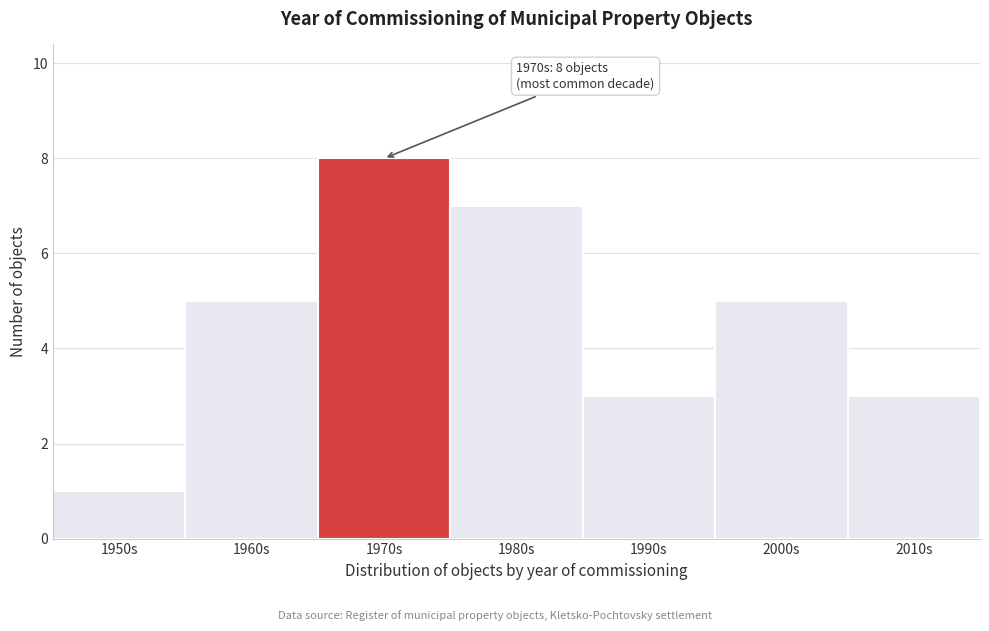

Reading right to left, what are all the values shown in this chart?

2010s=3	2000s=5	1990s=3	1980s=7	1970s=8	1960s=5	1950s=1